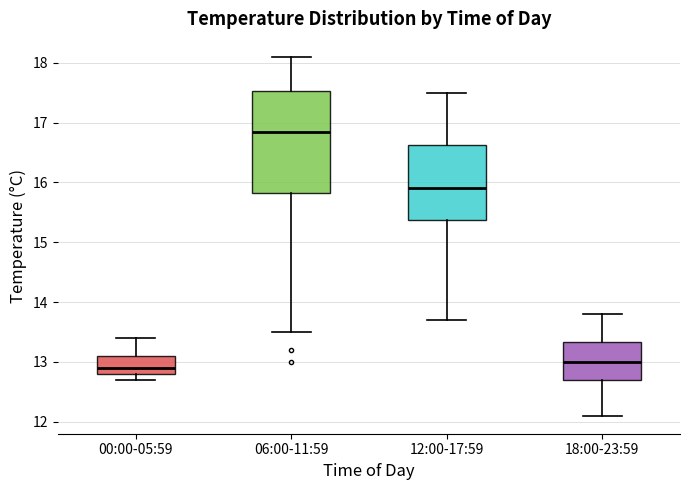

Which box is the tallest, from its lower edge to its upper edge?

06:00-11:59